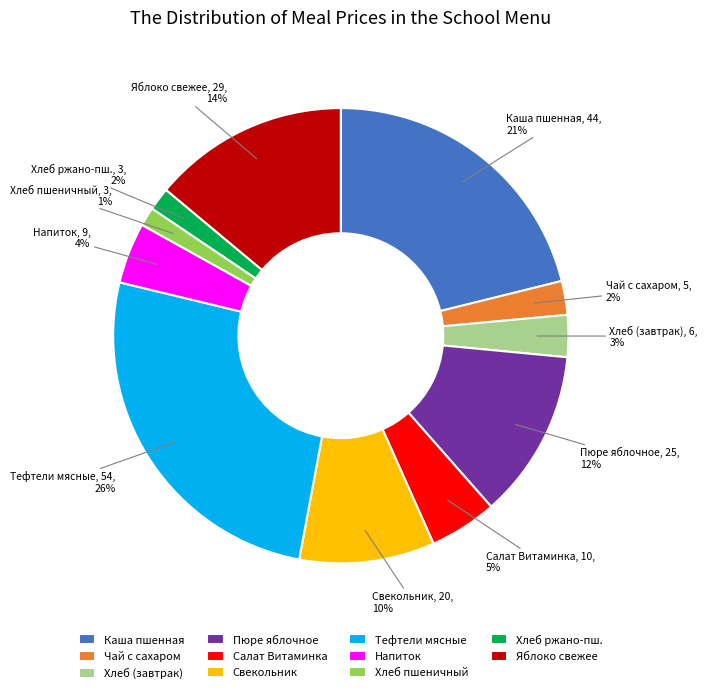

The Пюре яблочное slice represents 12% of the pie. True or false?

True